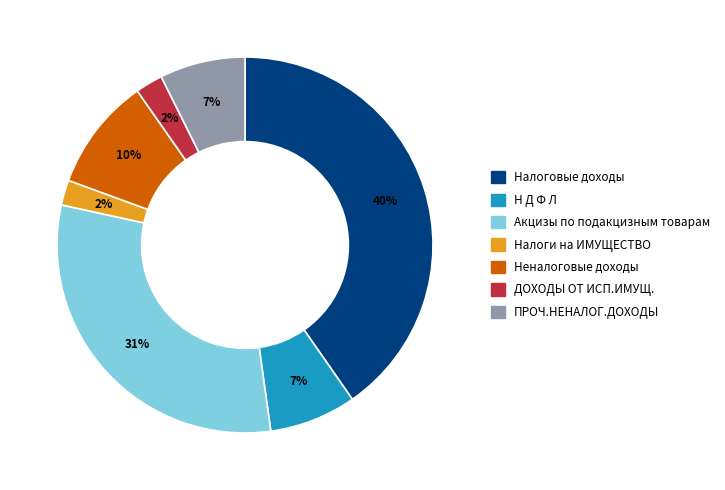

Count the number of slices in the pie.

7